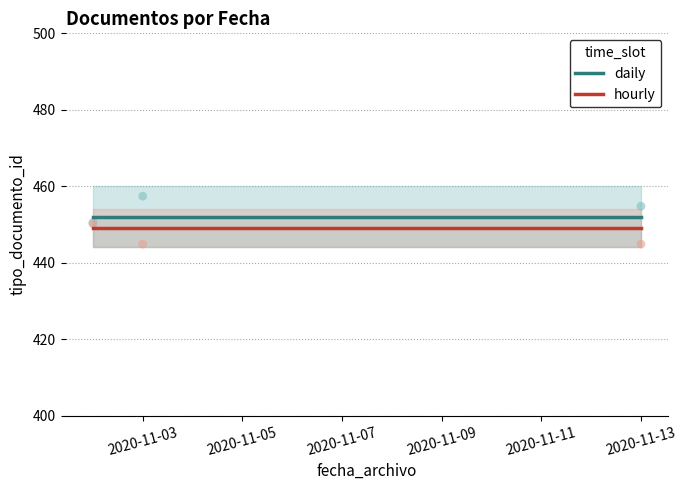

True or false: hourly has a value of 314 at 2020-11-13.

False